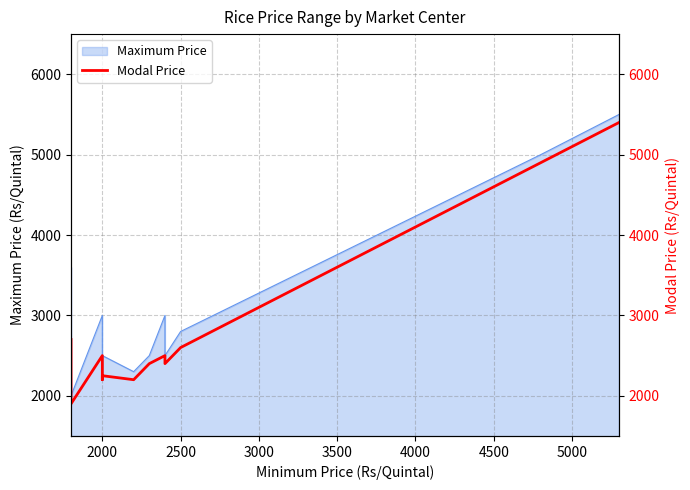

What is the smallest value displayed?

1900